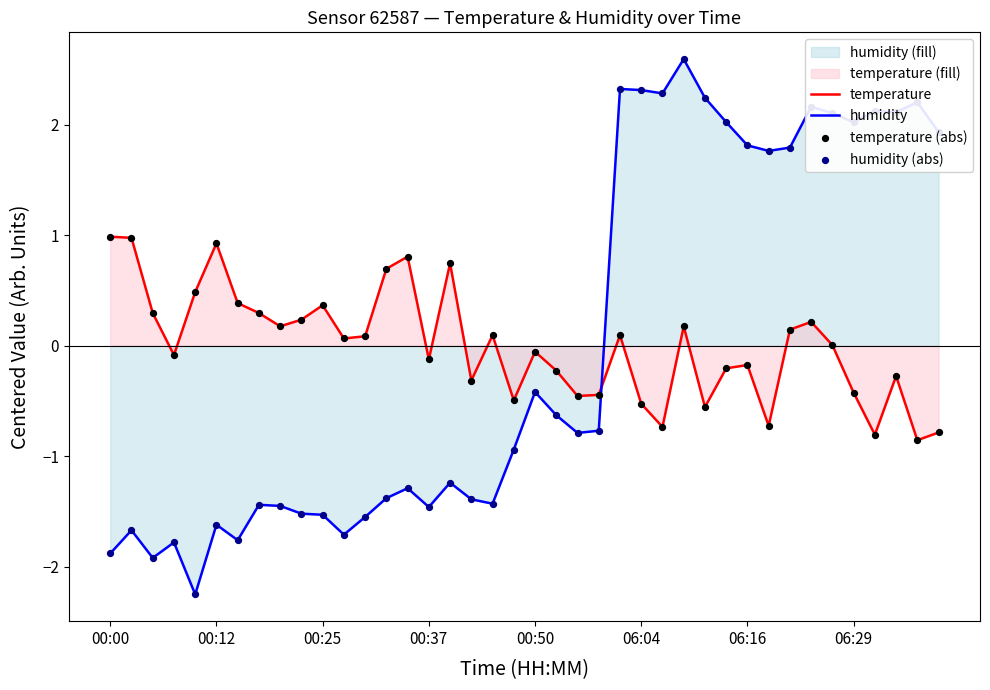

At how many categories does at least one series exceed 1?

16